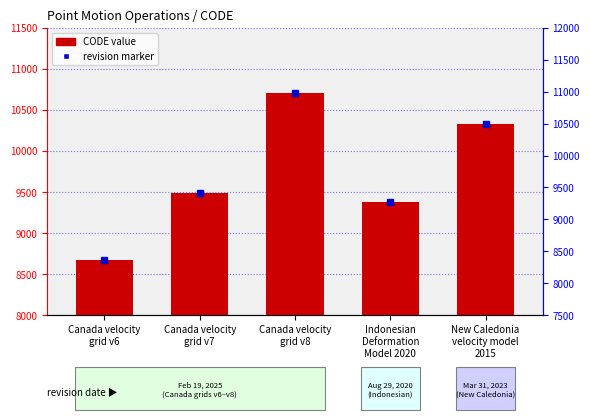

True or false: the data shows 13811 at Canada velocity
grid v6.

False